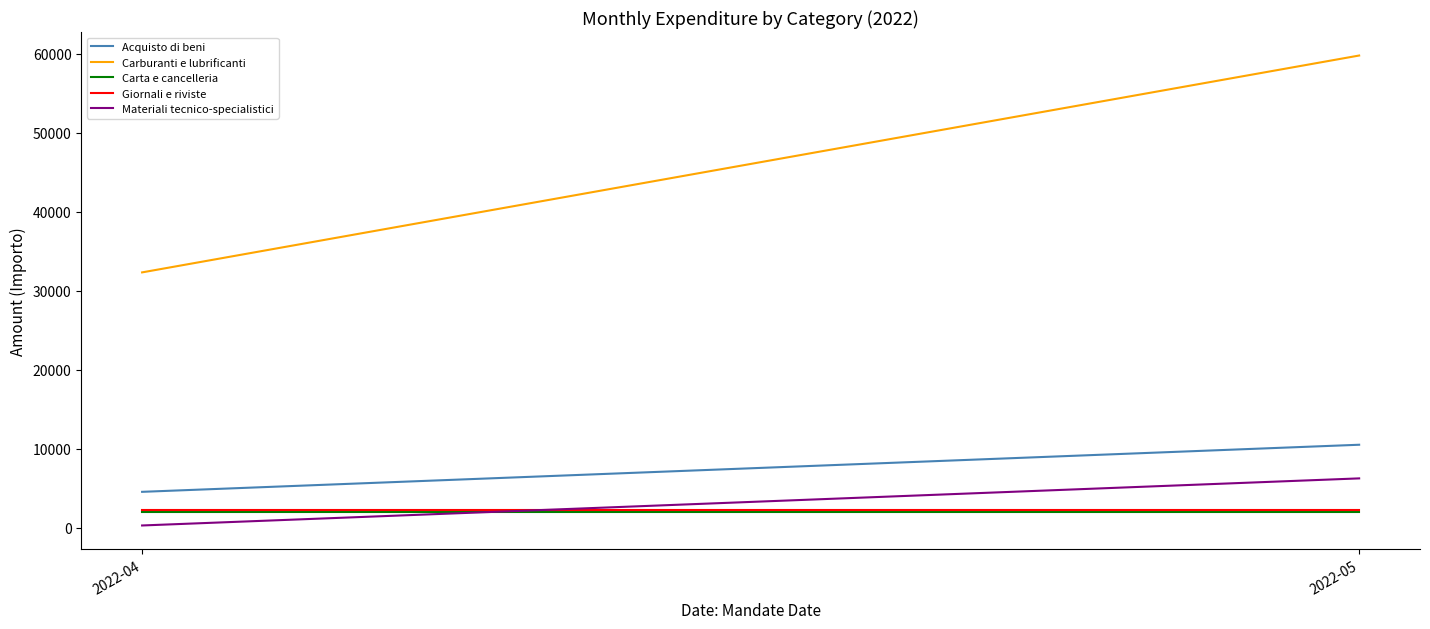

At which label does Carta e cancelleria reach its peak?

2022-04